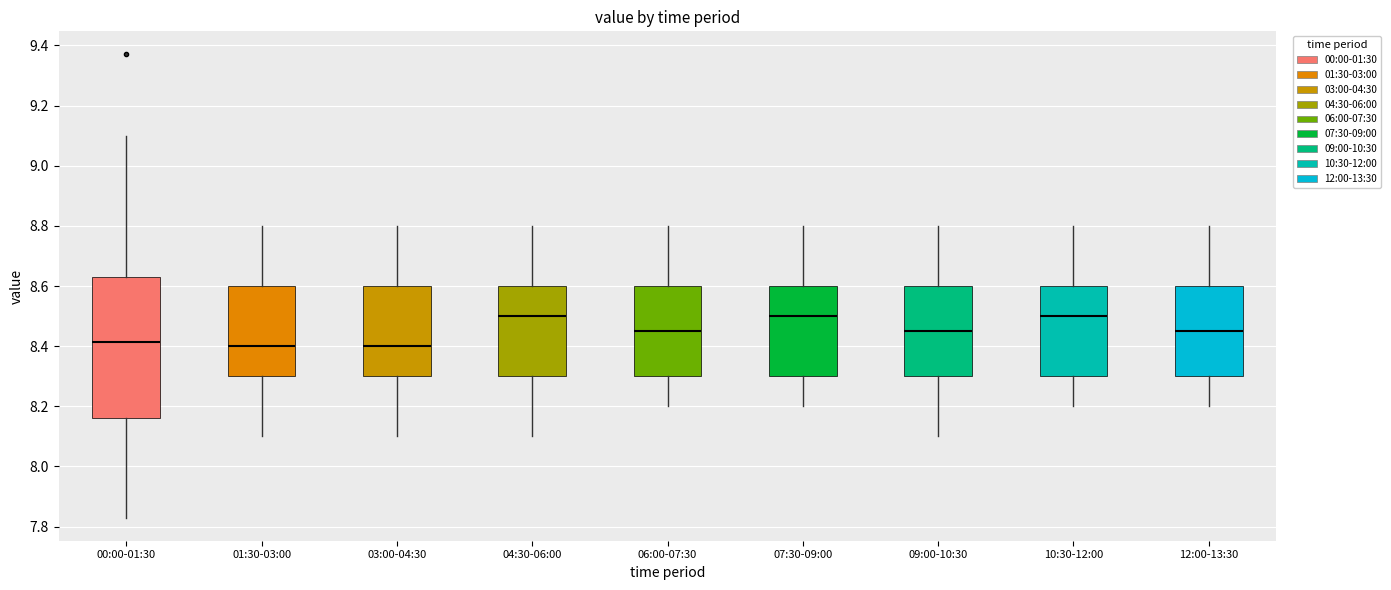

Comparing the boxes themselves (not the whiskers), which one is the tallest?

00:00-01:30